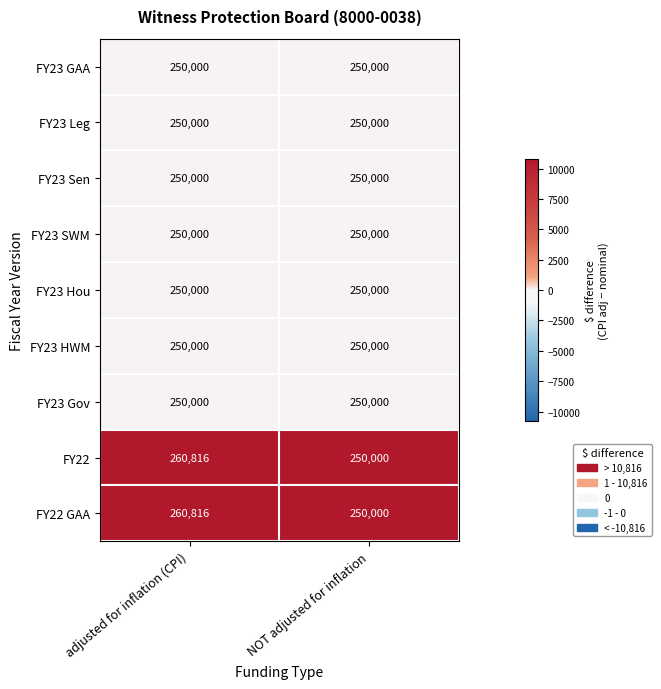

What is the spread (max minus min) of values at NOT adjusted for inflation?

0